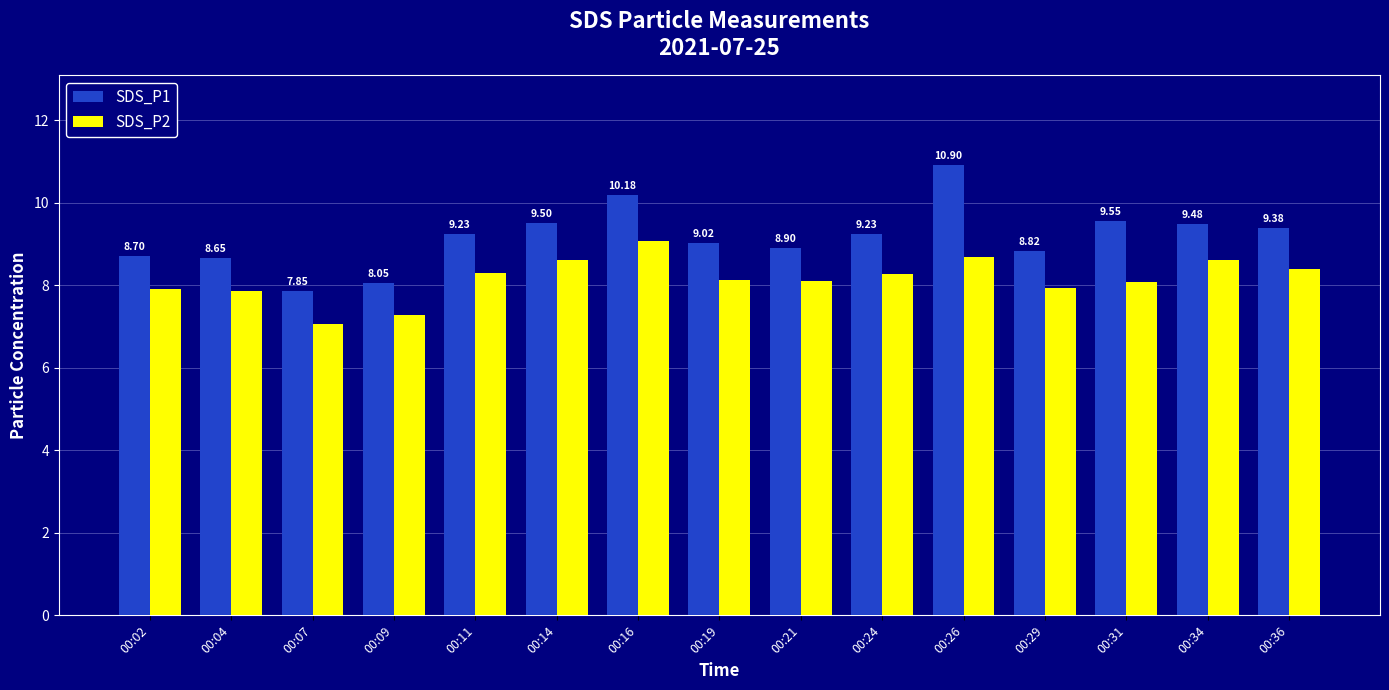

Count the number of data series in this chart.

2